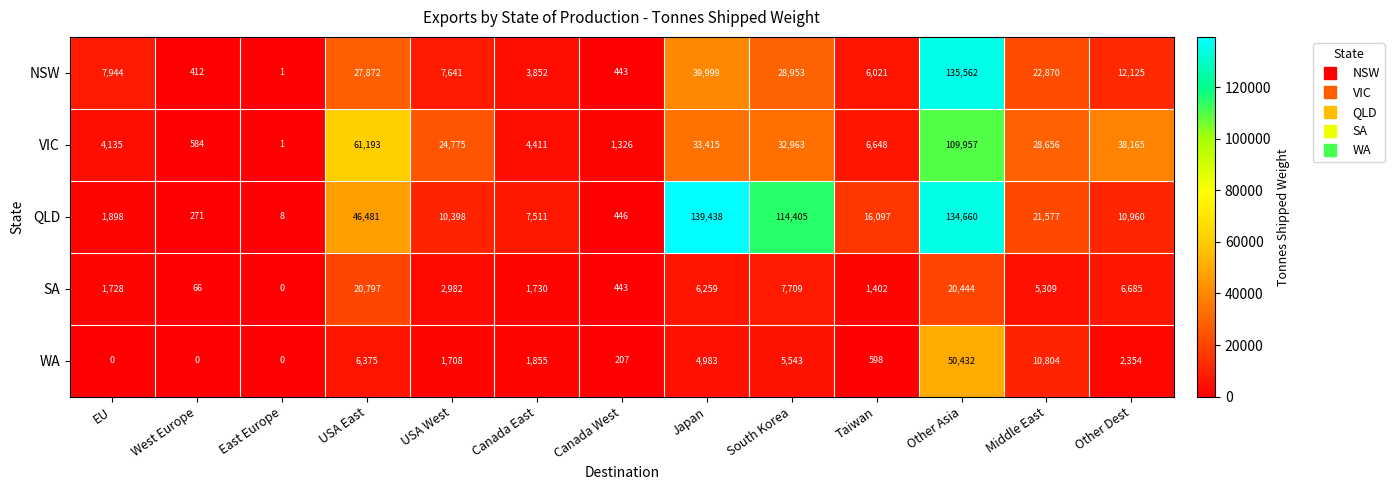

At how many categories does at least one series exceed 111539?

3